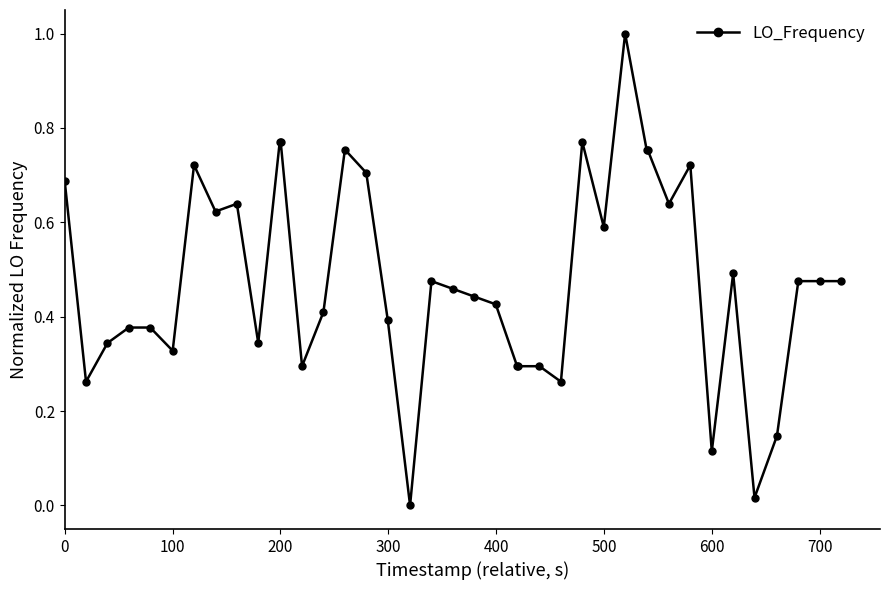

What is the maximum value shown in the chart?

1.0